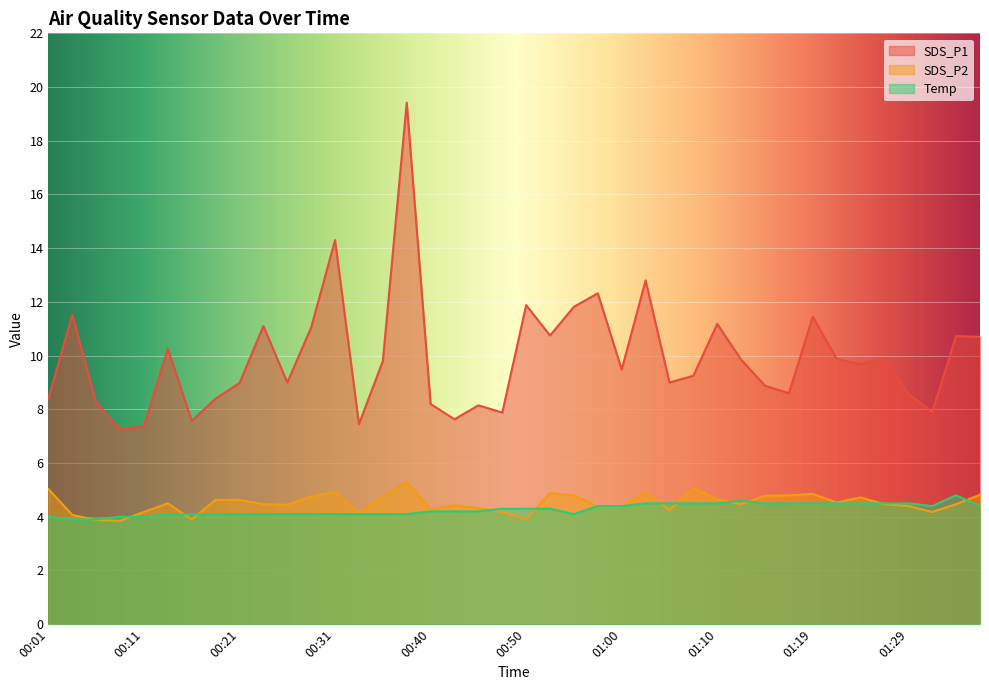

What is the value of the SDS_P2 point at the 7th from the left?

3.9